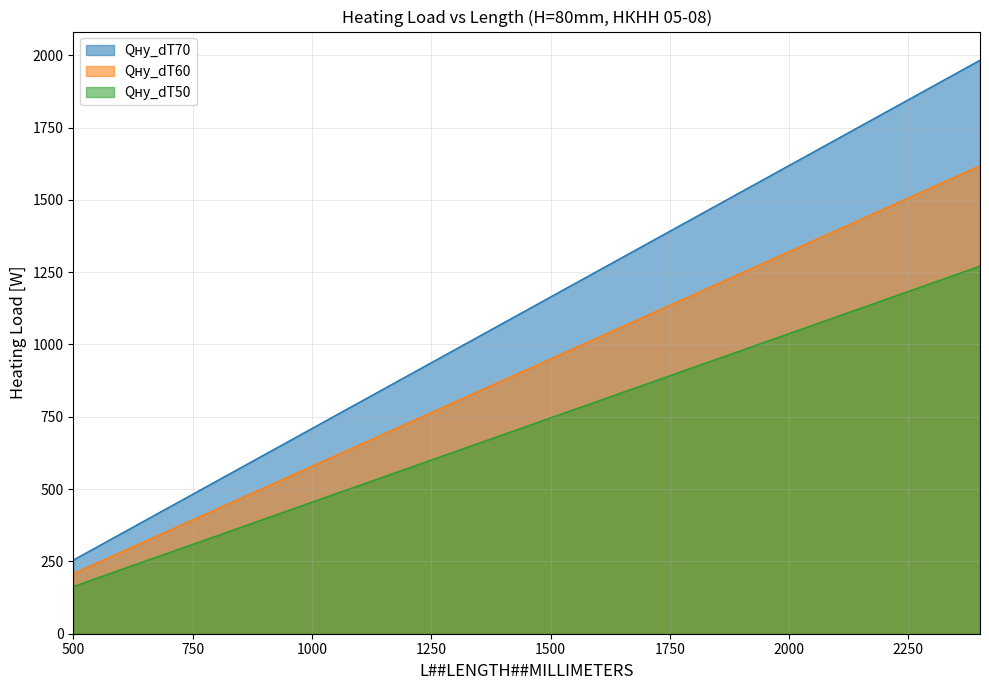

Rank the series by their maximum value, from highest to lowest.

Qну_dT70, Qну_dT60, Qну_dT50